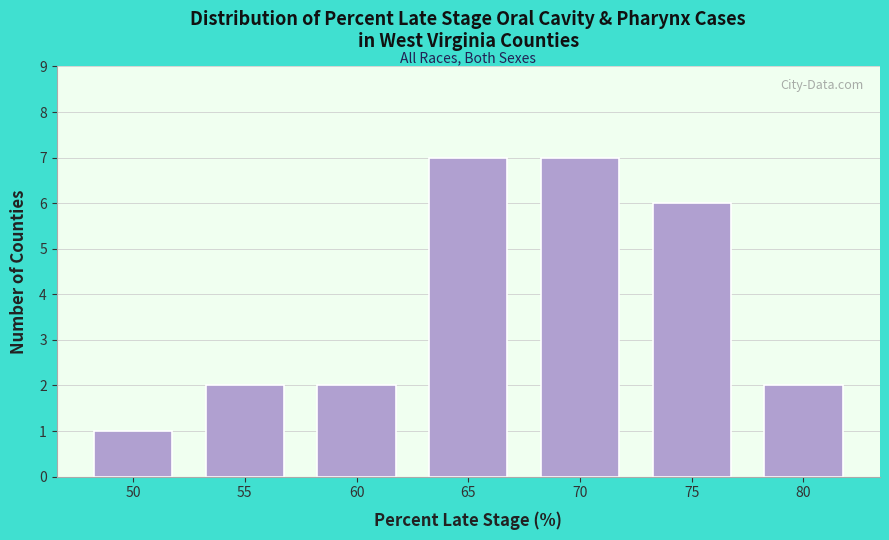

Reading right to left, transcribe all the data shown in this chart.

80=2	75=6	70=7	65=7	60=2	55=2	50=1